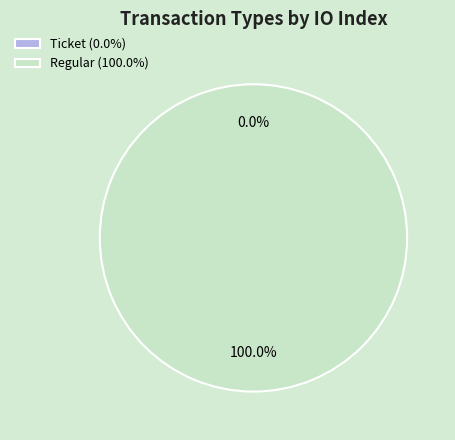

To the nearest percent, what percentage of the pie is Regular (io_index=17)?

100%